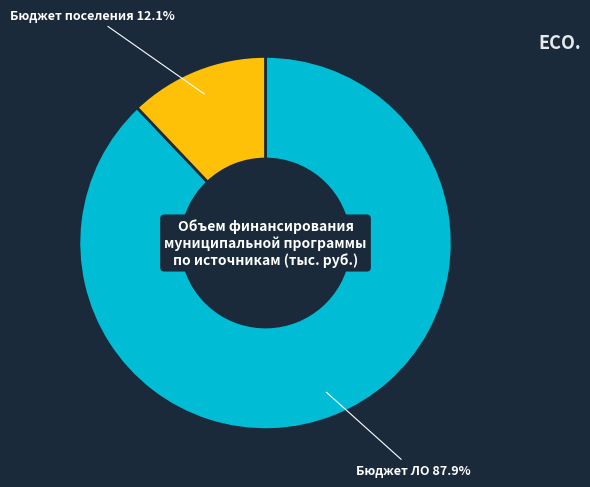

Count the number of slices in the pie.

2